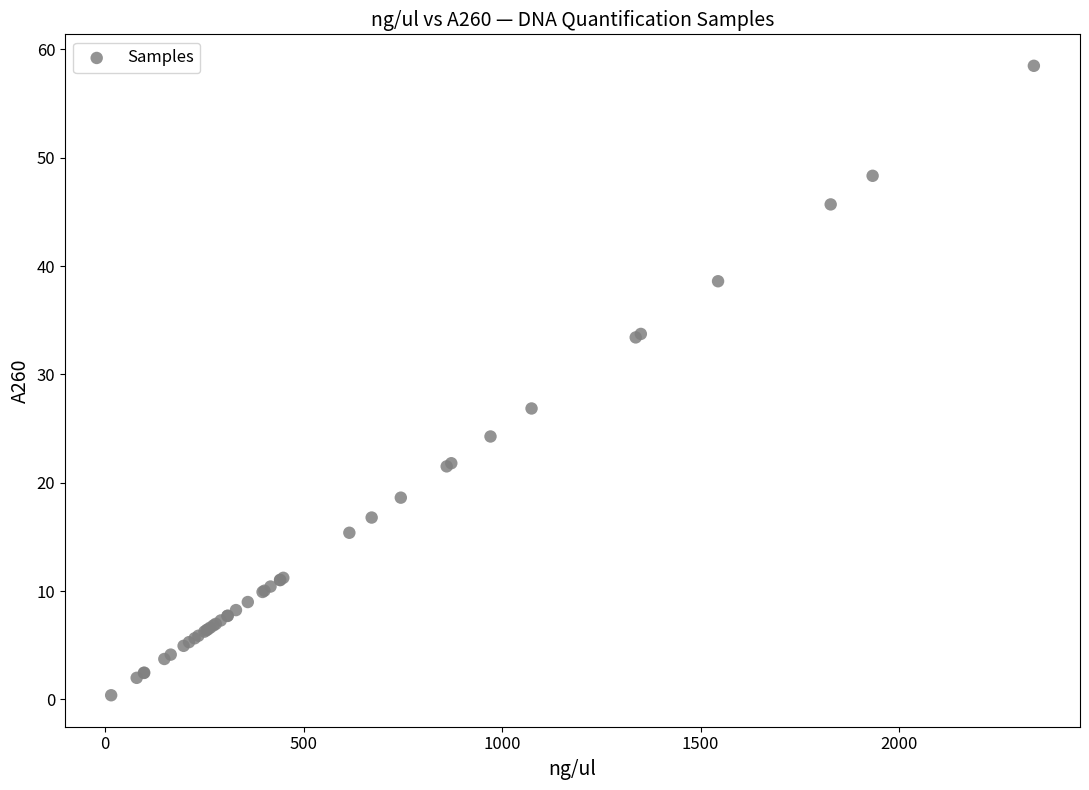

What Y value in the scatter plot is closest to 29?

26.9